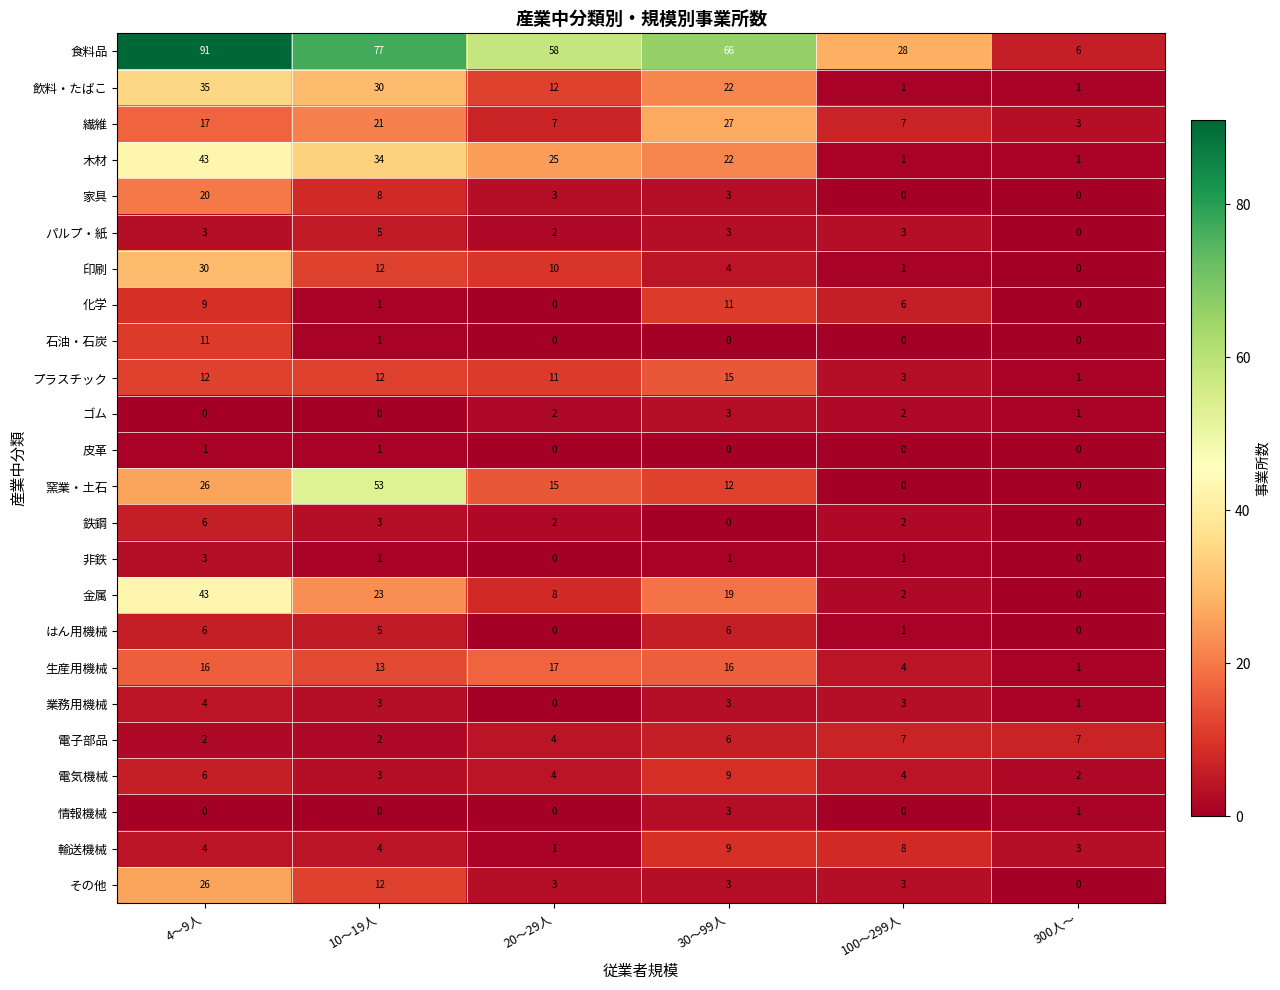

What is the sum of all 化学 values?

27